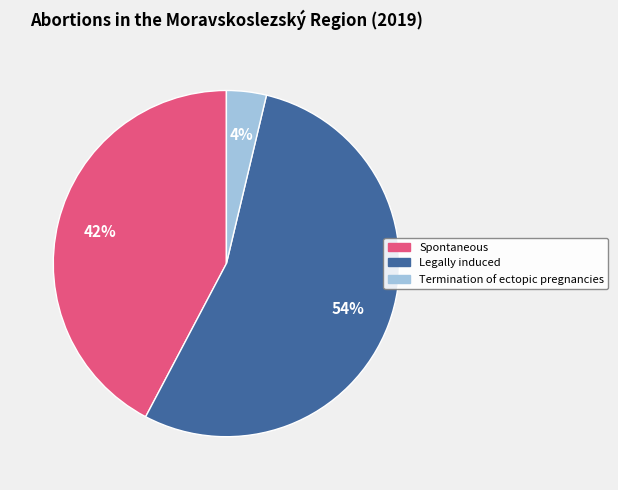

Rank the categories by value from highest to lowest.

Legally induced, Spontaneous, Termination of ectopic pregnancies